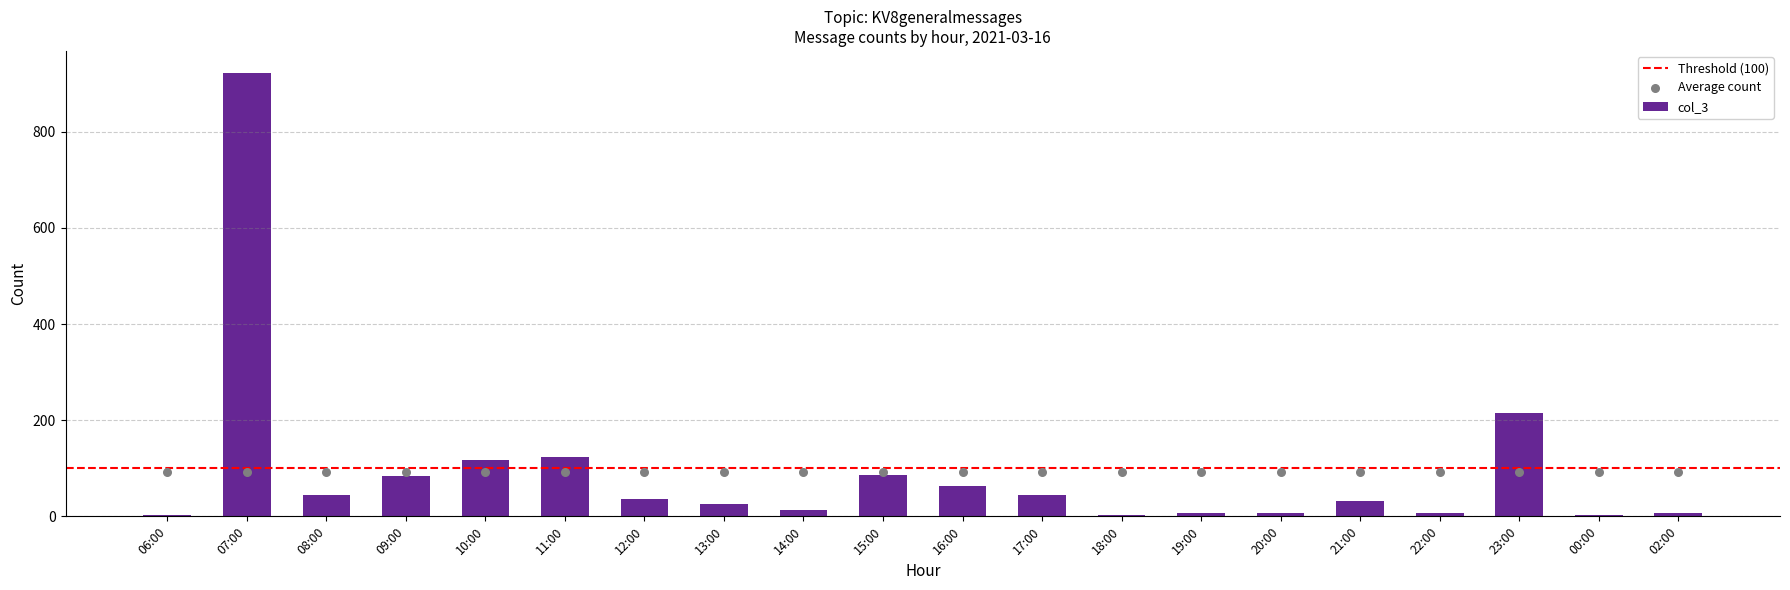

Which has a higher value, 18:00 or 13:00?

13:00